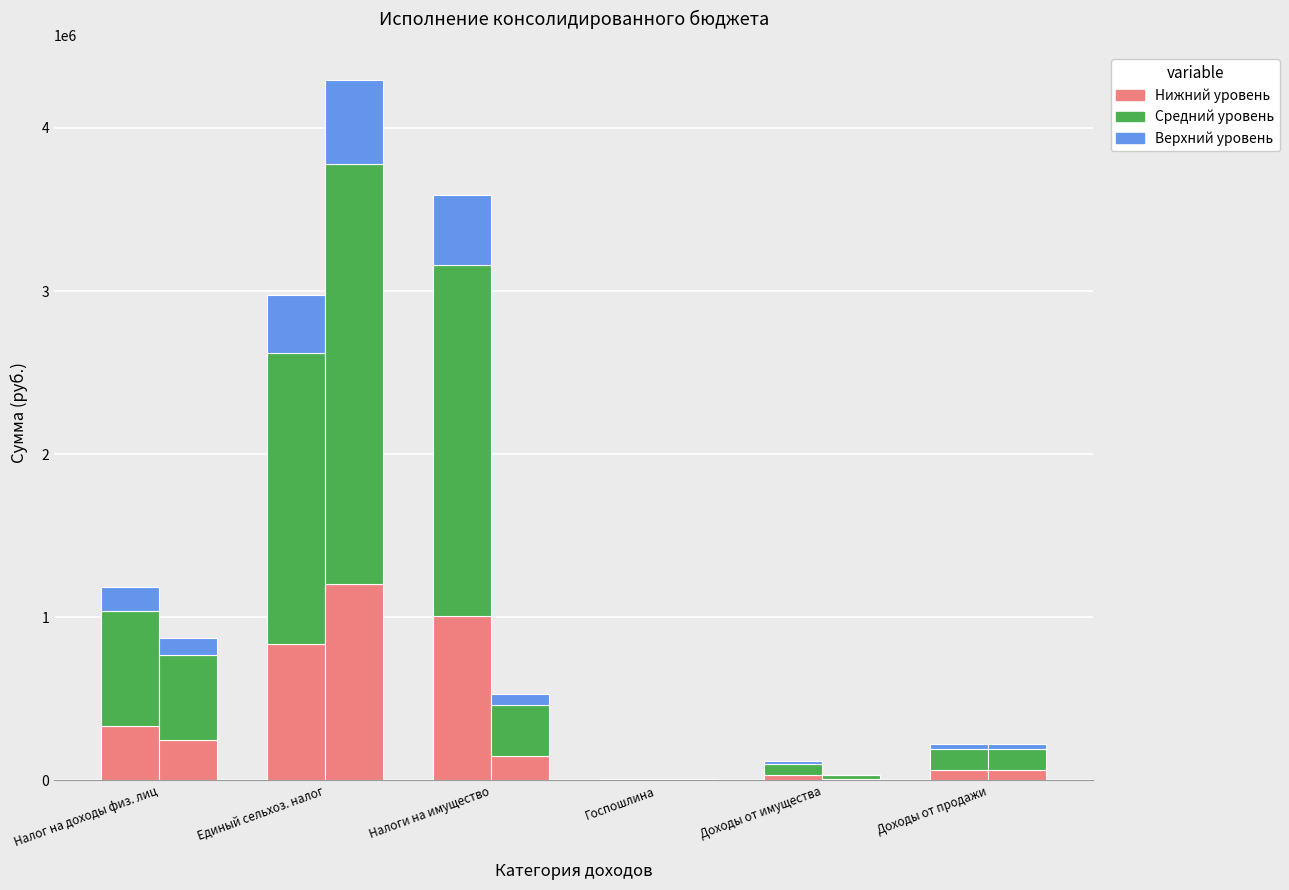

What is the value of the Утвержд. (средний) bar at the 3rd from the left?

2153940.0